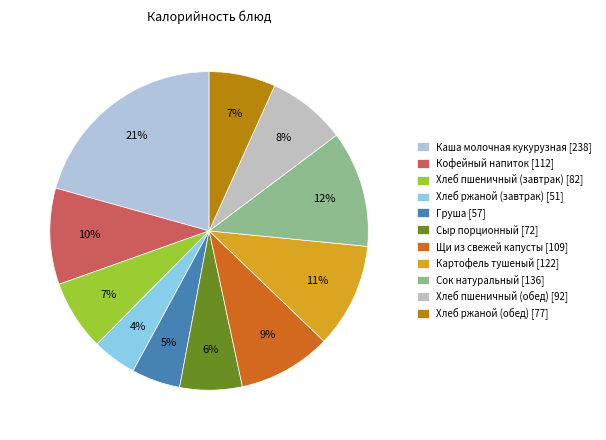

To the nearest percent, what portion does Хлеб пшеничный (обед) represent?

8%